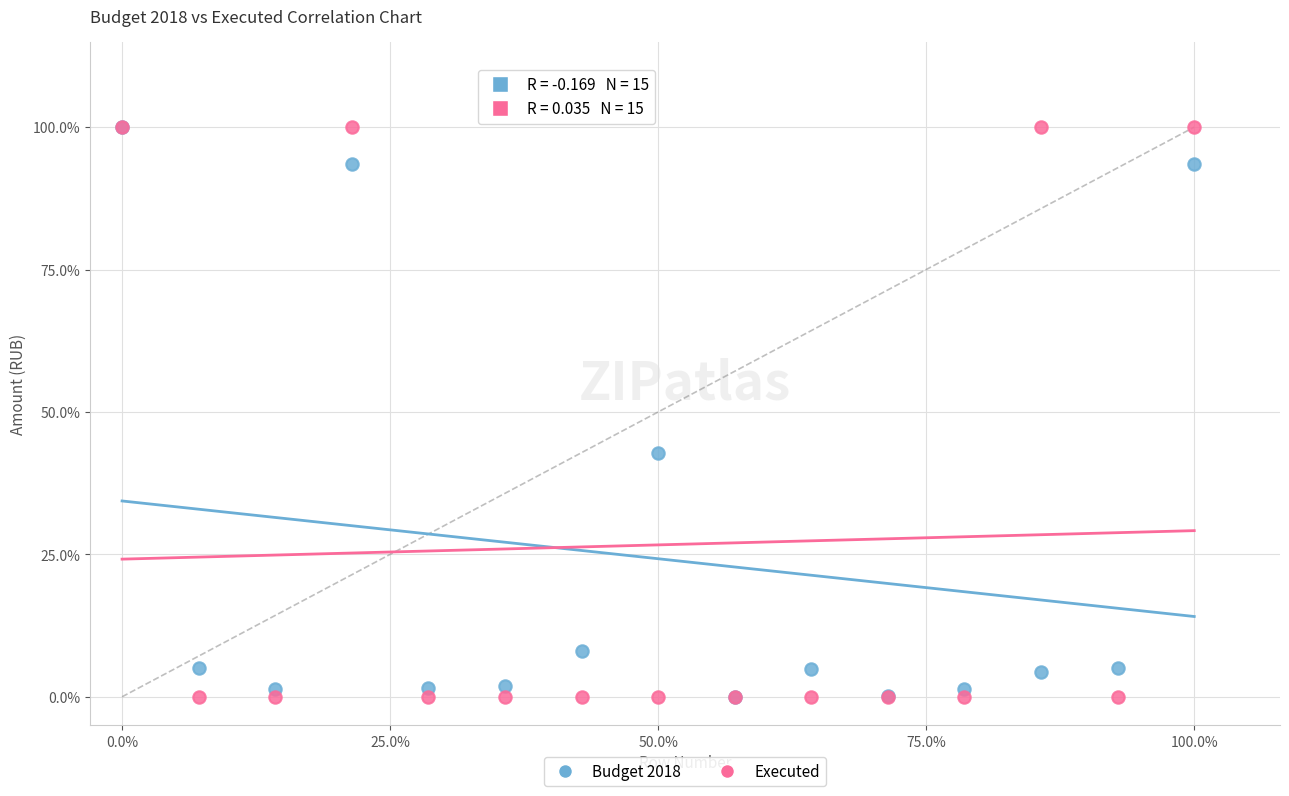

What are all the series names shown in the legend?

Budget 2018, Executed